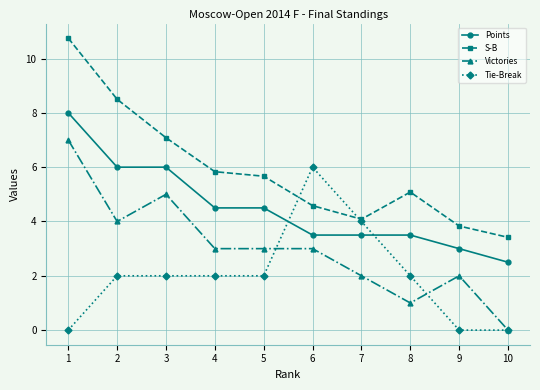

What is the lowest value of the S-B series?

3.4